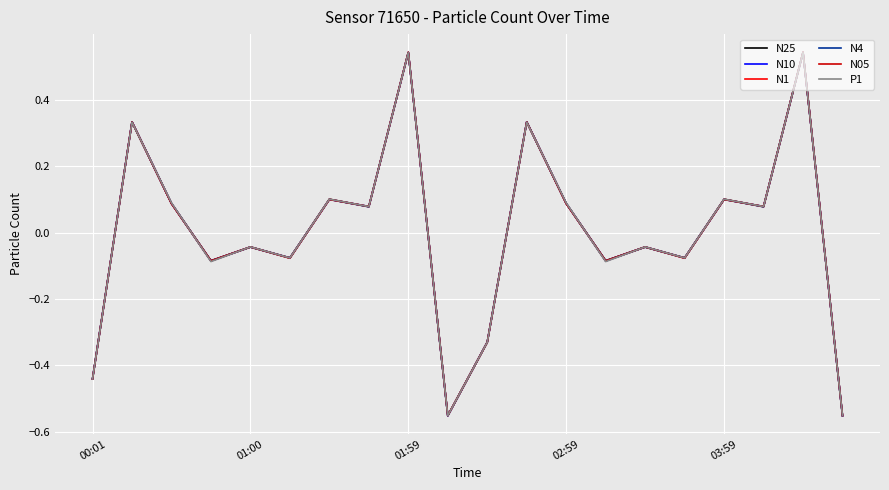

Which series has the widest spread of values?

N25